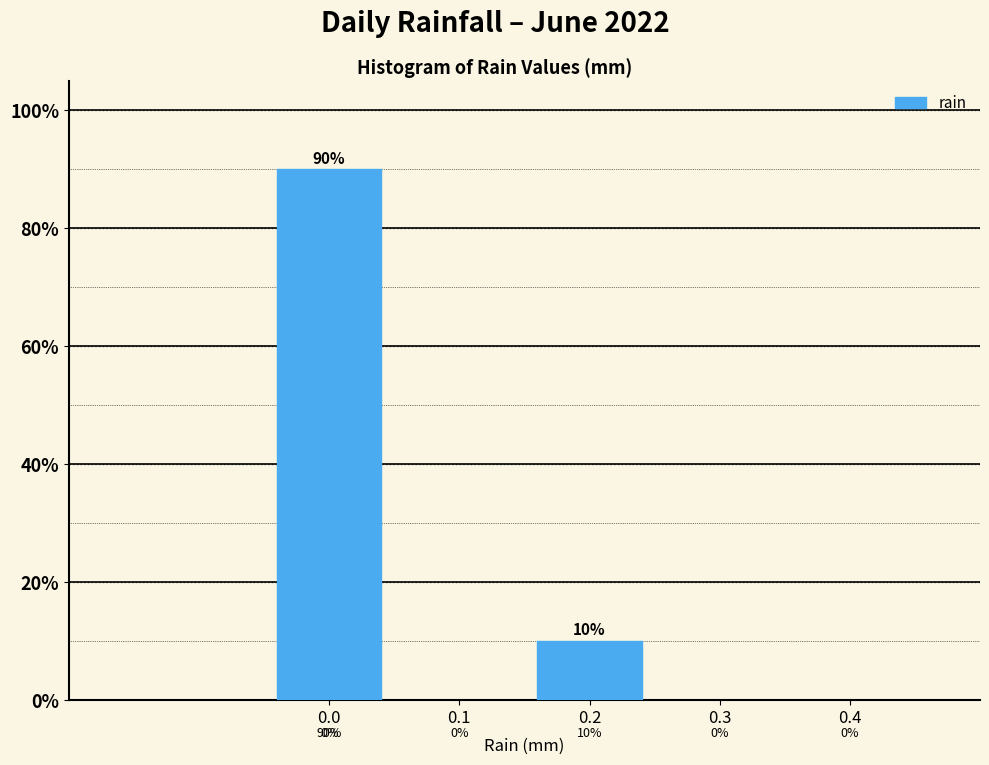

Reading right to left, extract all data points from this chart.

0.2=10	0.0=90